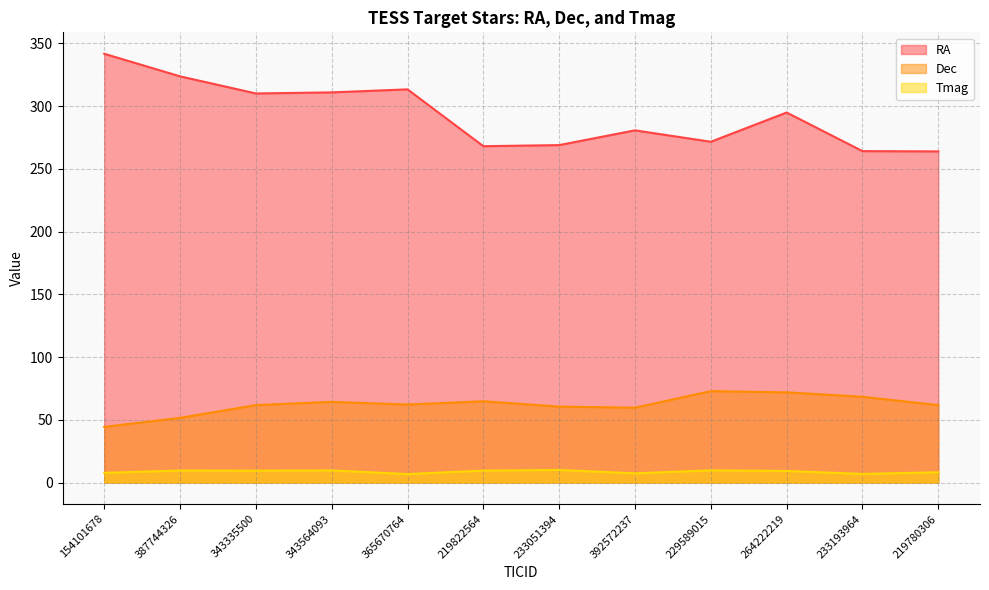

What is the value of the Dec point at the 7th from the left?

60.5